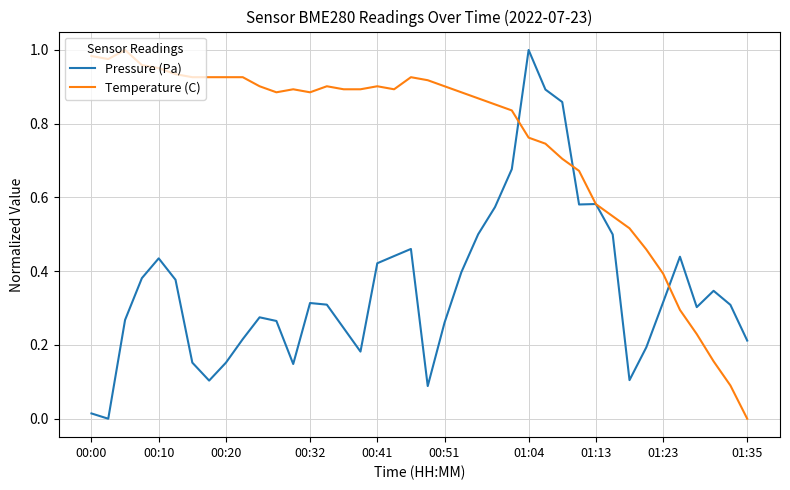

Which series has the largest total across all categories?

Temperature (C)